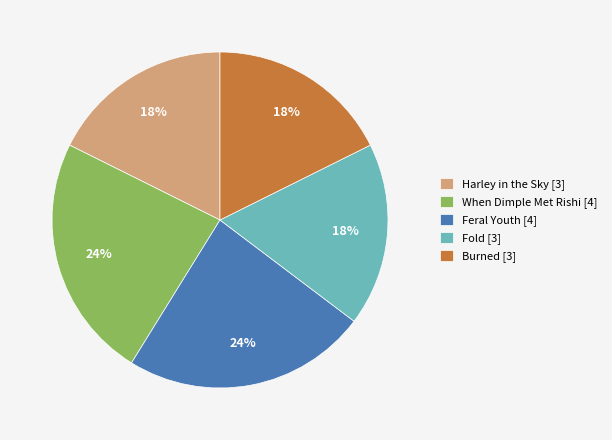

Does any single category account for the majority?

No